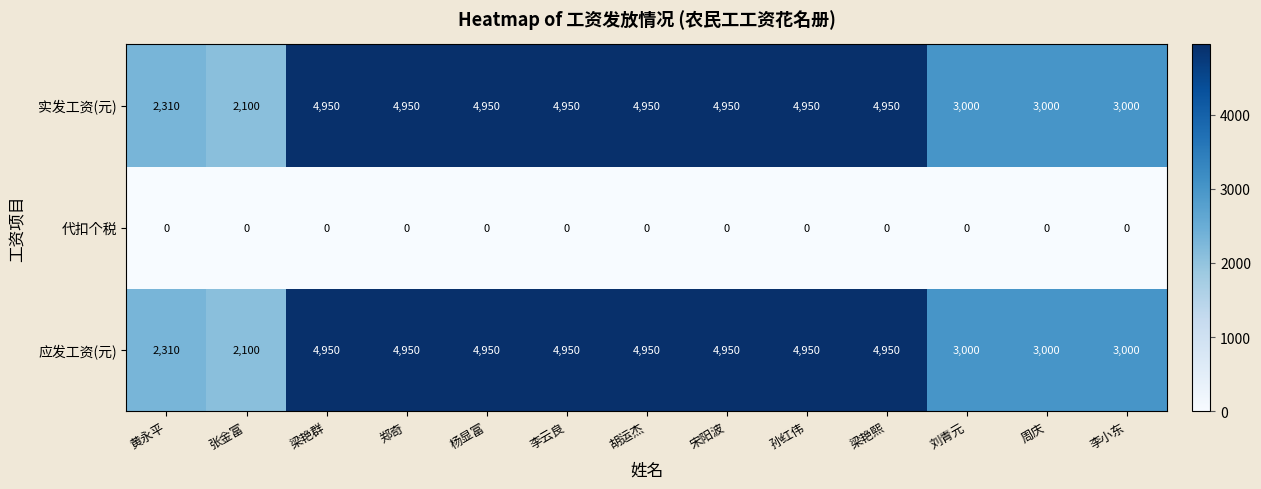

What is the greatest value displayed?

4950